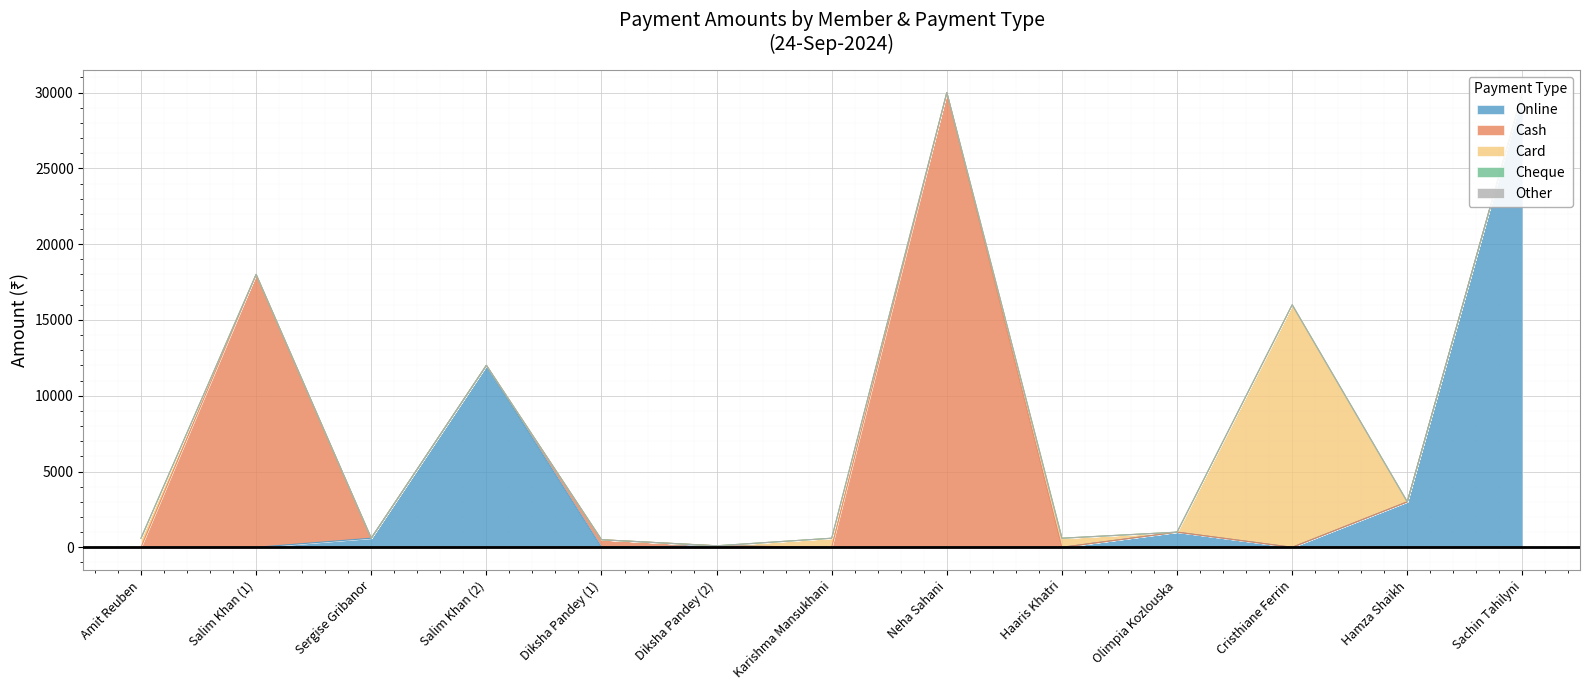

At which label does Online reach its peak?

Sachin Tahilyni